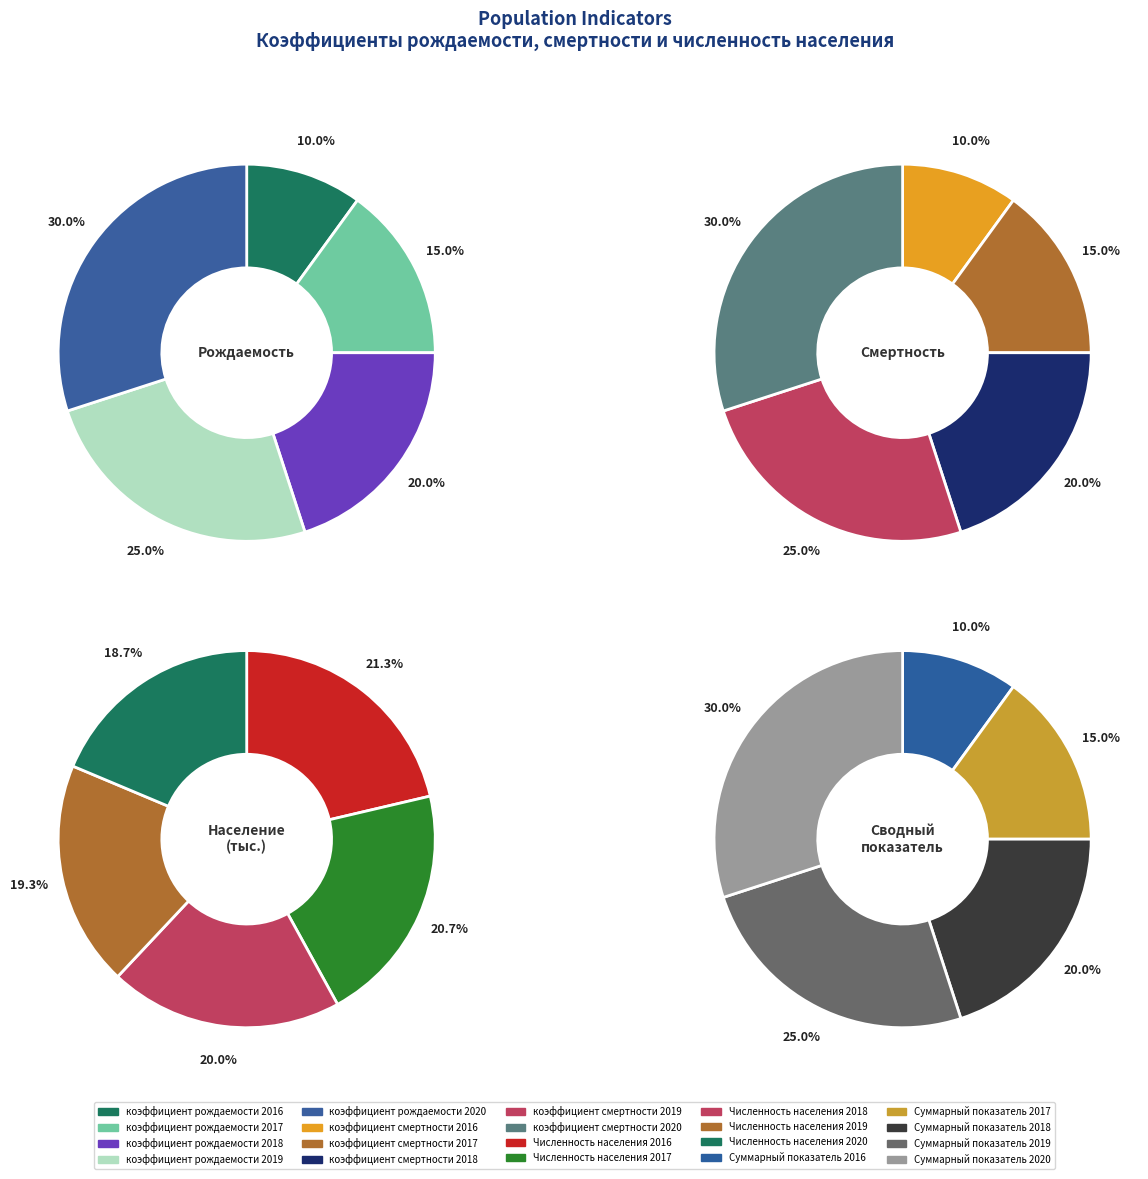

To the nearest percent, what percentage of the pie is 2020?

19%